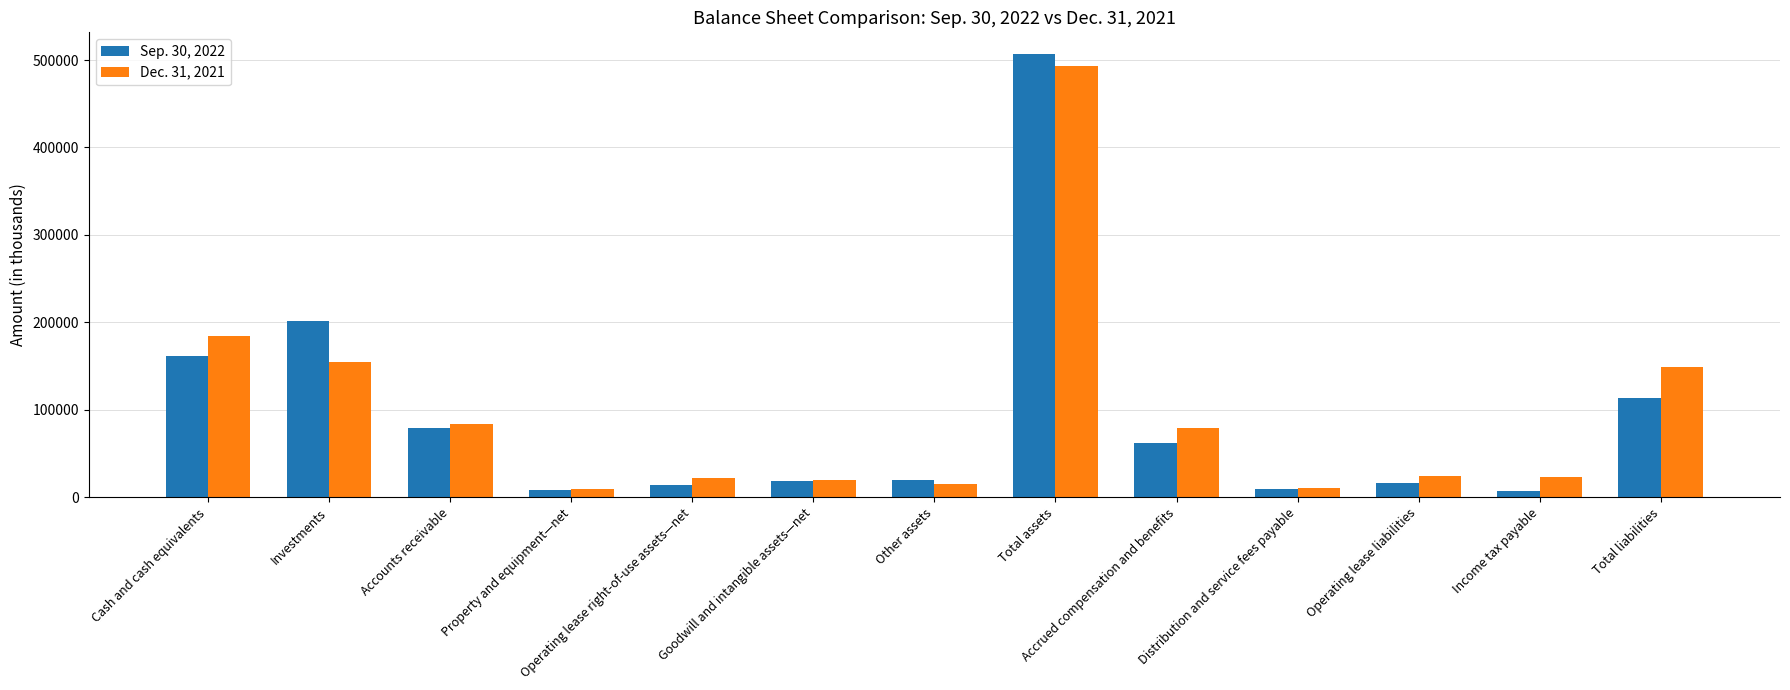

True or false: Sep. 30, 2022 has a value of 62371 at Accrued compensation and benefits.

True